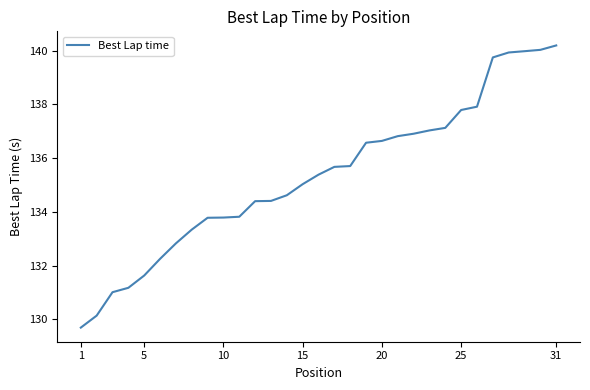

What is the difference between the maximum and minimum values?

10.5